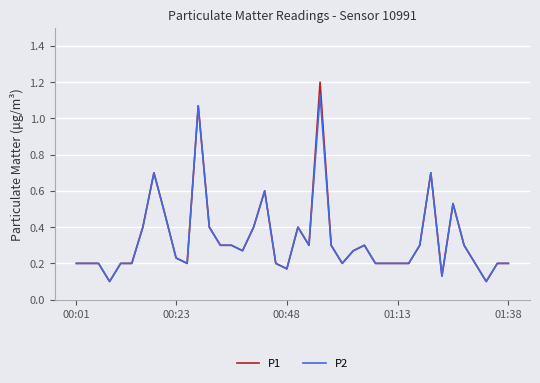

Rank the series by their maximum value, from lowest to highest.

P2, P1